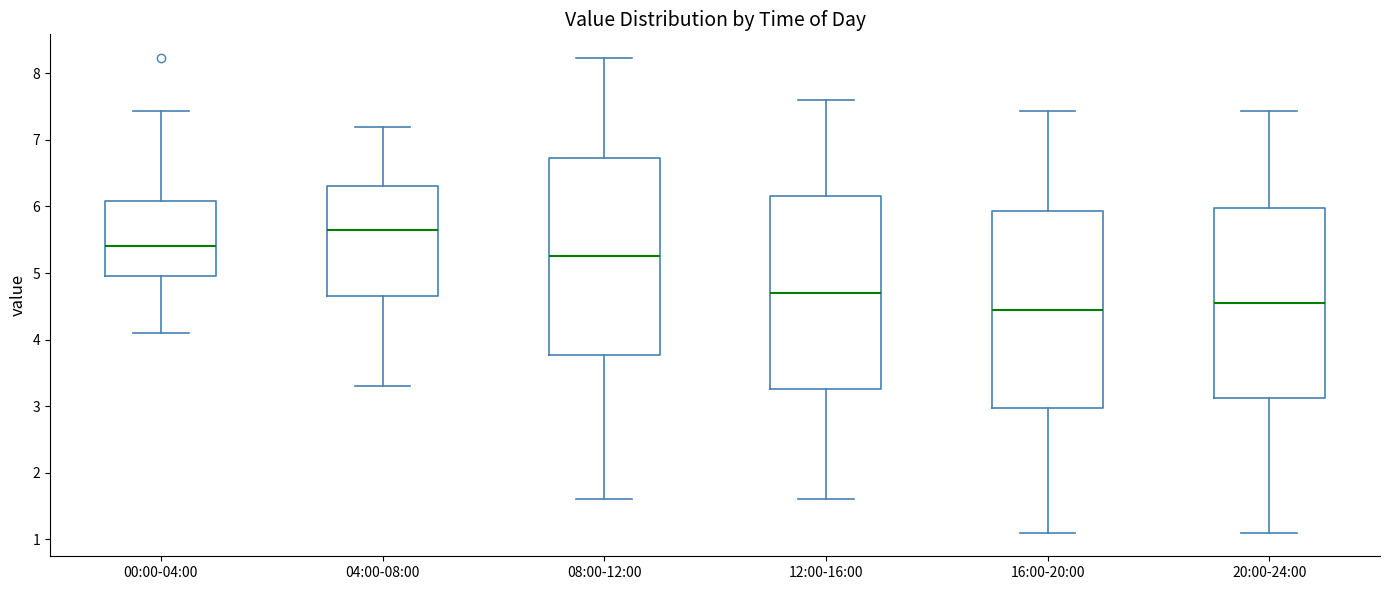

Reading left to right, transcribe this box plot: for each box, give where its median line is, the range the box spans, and where its two whiskers end, as read against the y-axis. The values are not printed on the chart, so give them approximately, as read against the axis.

00:00-04:00: median 5.4, box 5.0 to 6.1, whiskers 4.1 to 7.4
04:00-08:00: median 5.7, box 4.7 to 6.3, whiskers 3.3 to 7.2
08:00-12:00: median 5.3, box 3.8 to 6.7, whiskers 1.6 to 8.2
12:00-16:00: median 4.7, box 3.3 to 6.2, whiskers 1.6 to 7.6
16:00-20:00: median 4.5, box 3.0 to 5.9, whiskers 1.1 to 7.4
20:00-24:00: median 4.6, box 3.1 to 6.0, whiskers 1.1 to 7.4